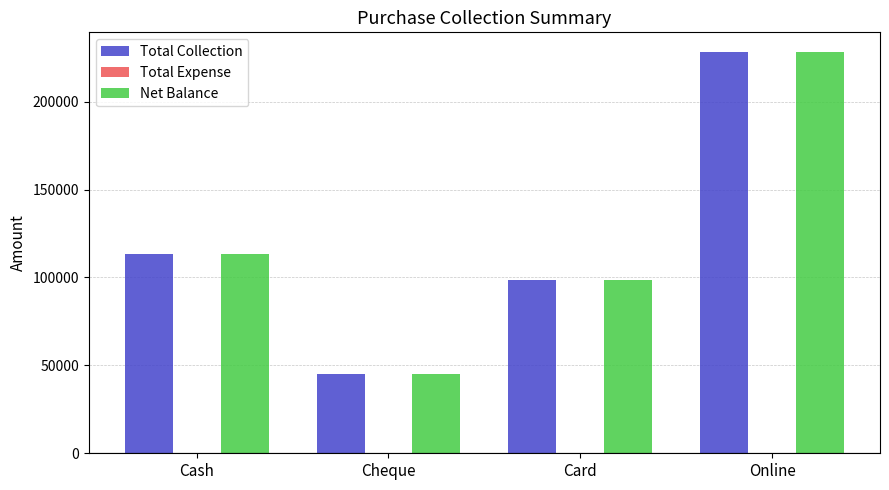

List the labels in order of Net Balance value, largest first.

Online, Cash, Card, Cheque